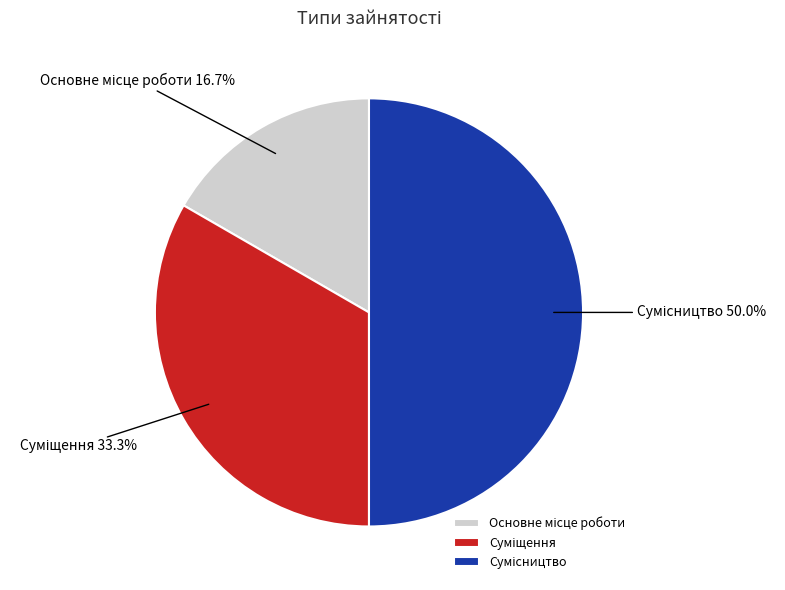

How many slices are in this pie chart?

3